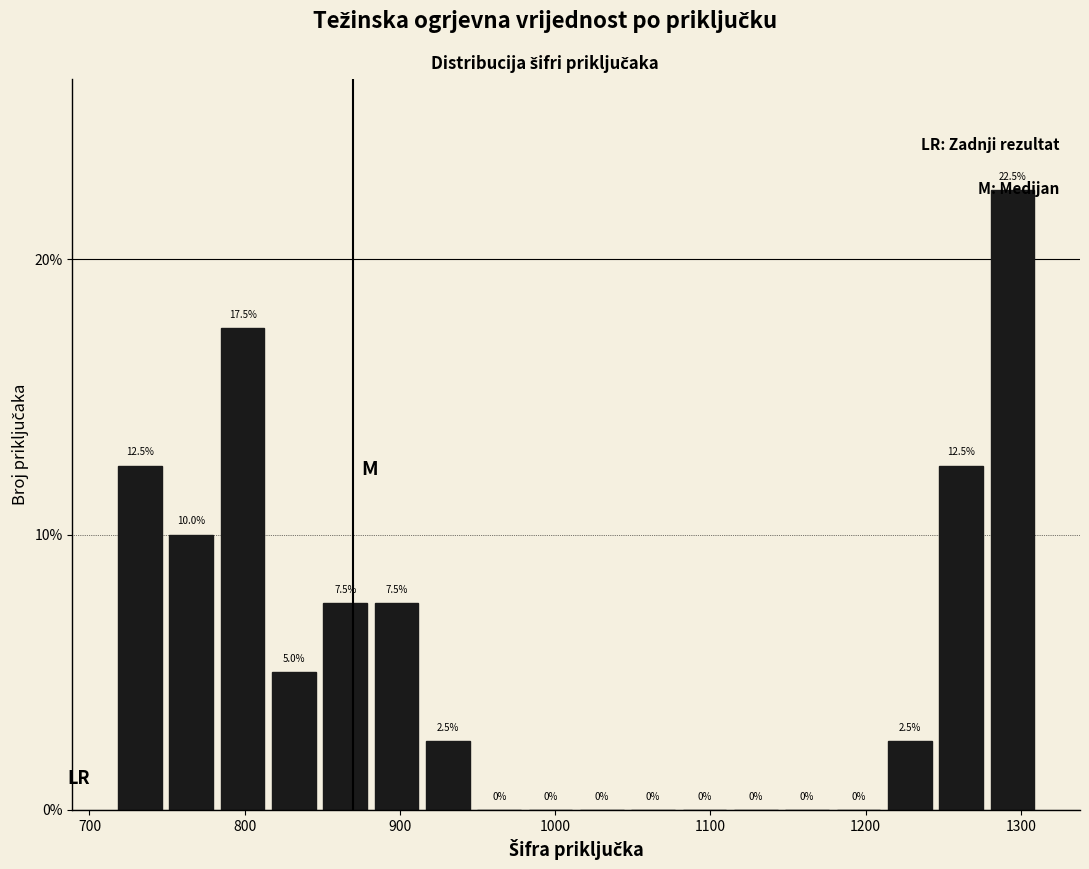

Around what value on the x-axis is the tallest bar? Give the approximate position of its centre, as read against the axis.

1290